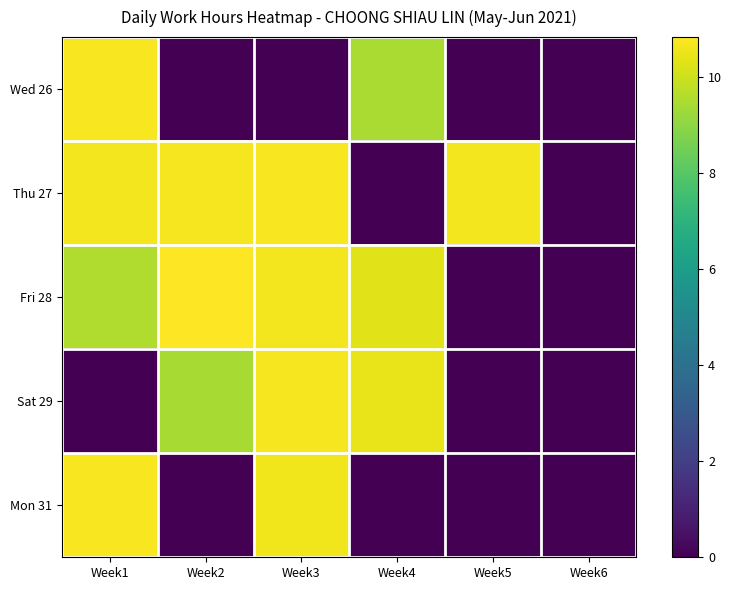

What is the spread (max minus min) of values at Week5?

10.7